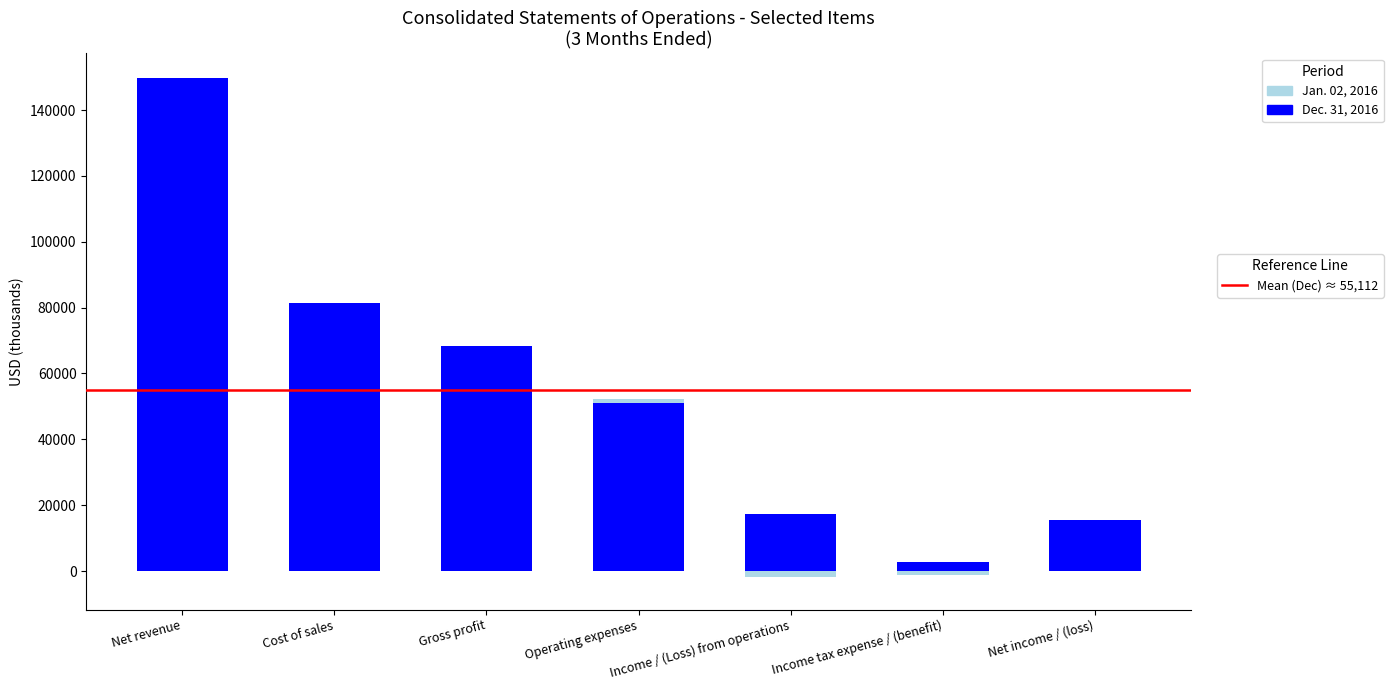

What is the difference between the highest and lowest values at Operating expenses?

1089